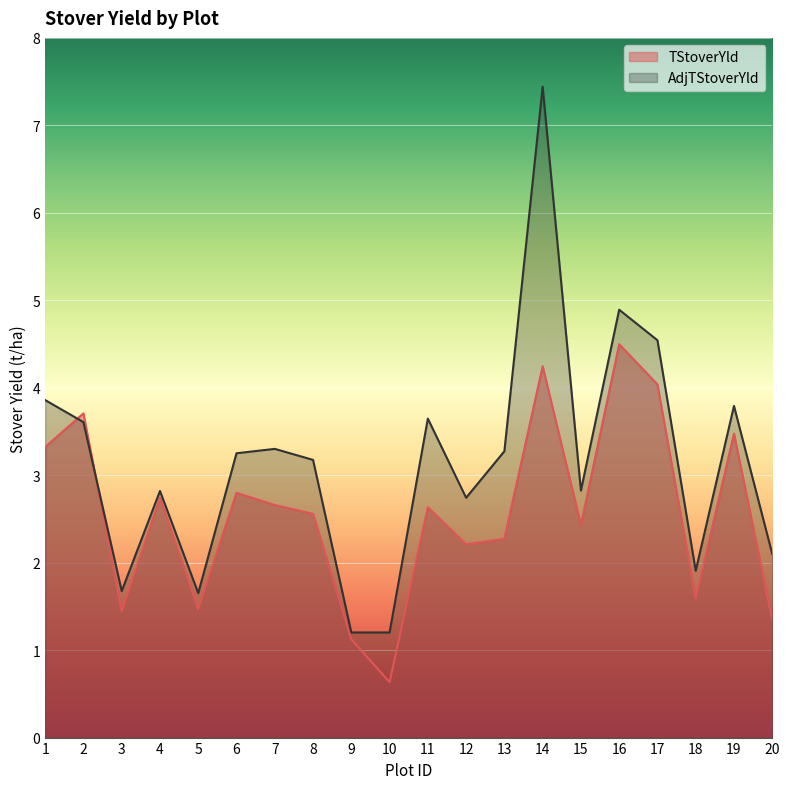

What are all the series names shown in the legend?

TStoverYld, AdjTStoverYld